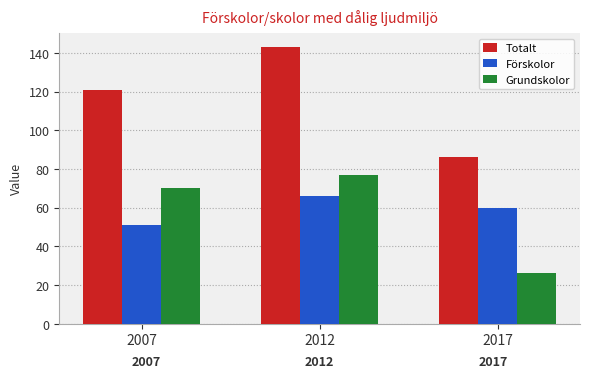

What is the difference between the highest and lowest values at 2012?

77